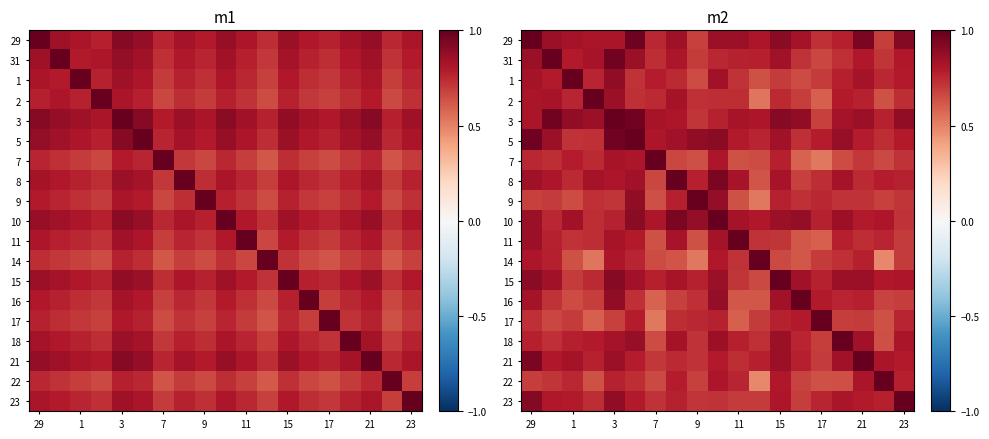

List the series in order of their peak value, lowest first.

29, 31, 1, 2, 3, 5, 7, 8, 9, 10, 11, 14, 15, 16, 17, 18, 21, 22, 23